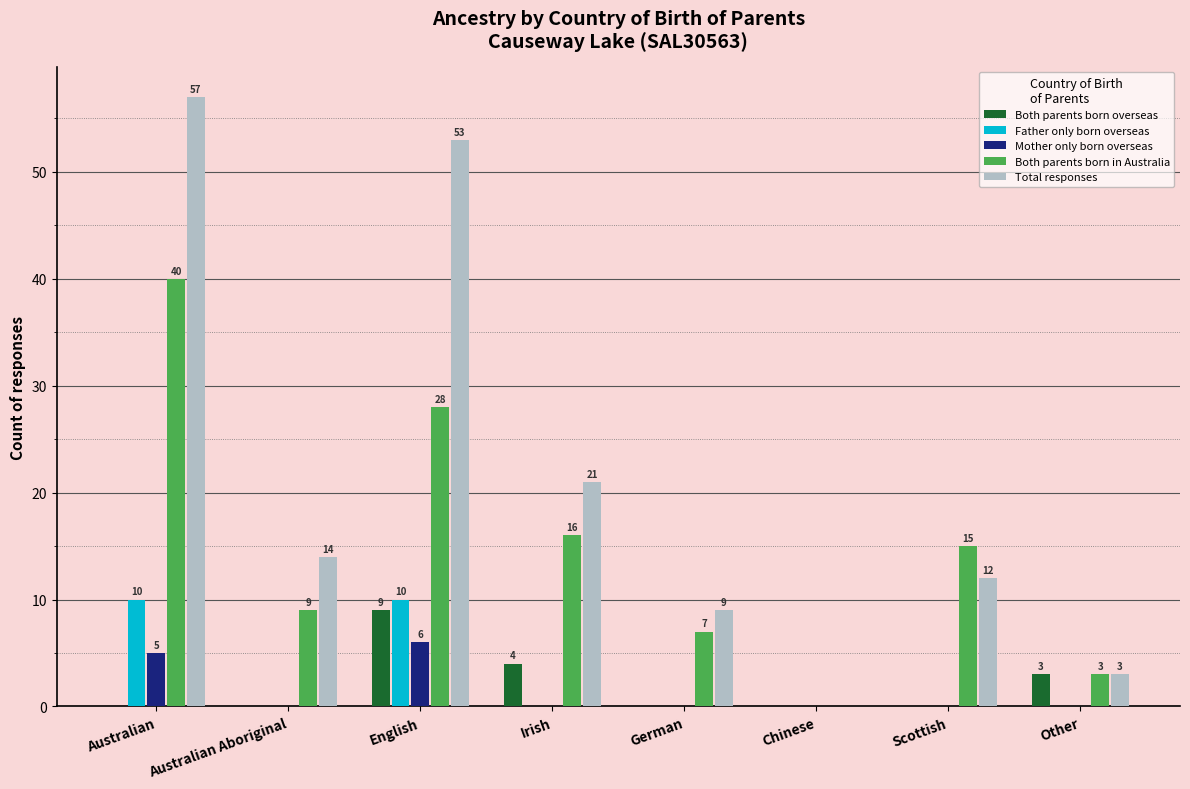

Between Irish and Chinese, which series saw the biggest shift?

Total responses